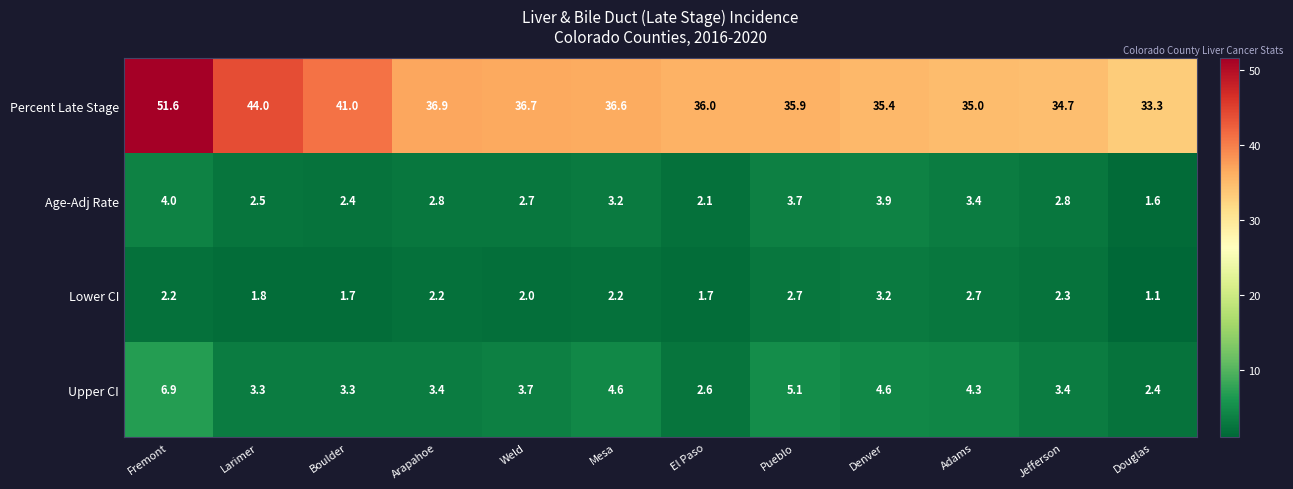

Where does the Percent Late Stage series first go above 36?

Fremont